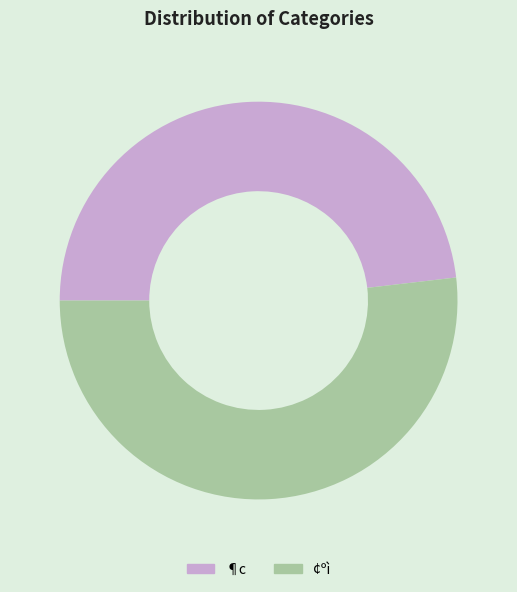

How many segments does this pie chart have?

2